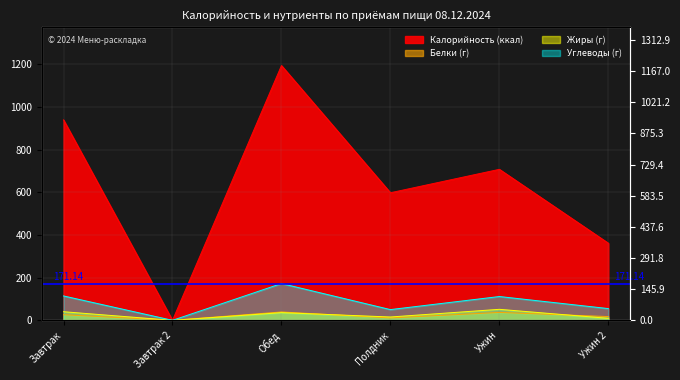

List the series in order of their peak value, highest first.

Калорийность, Углеводы, Жиры, Белки